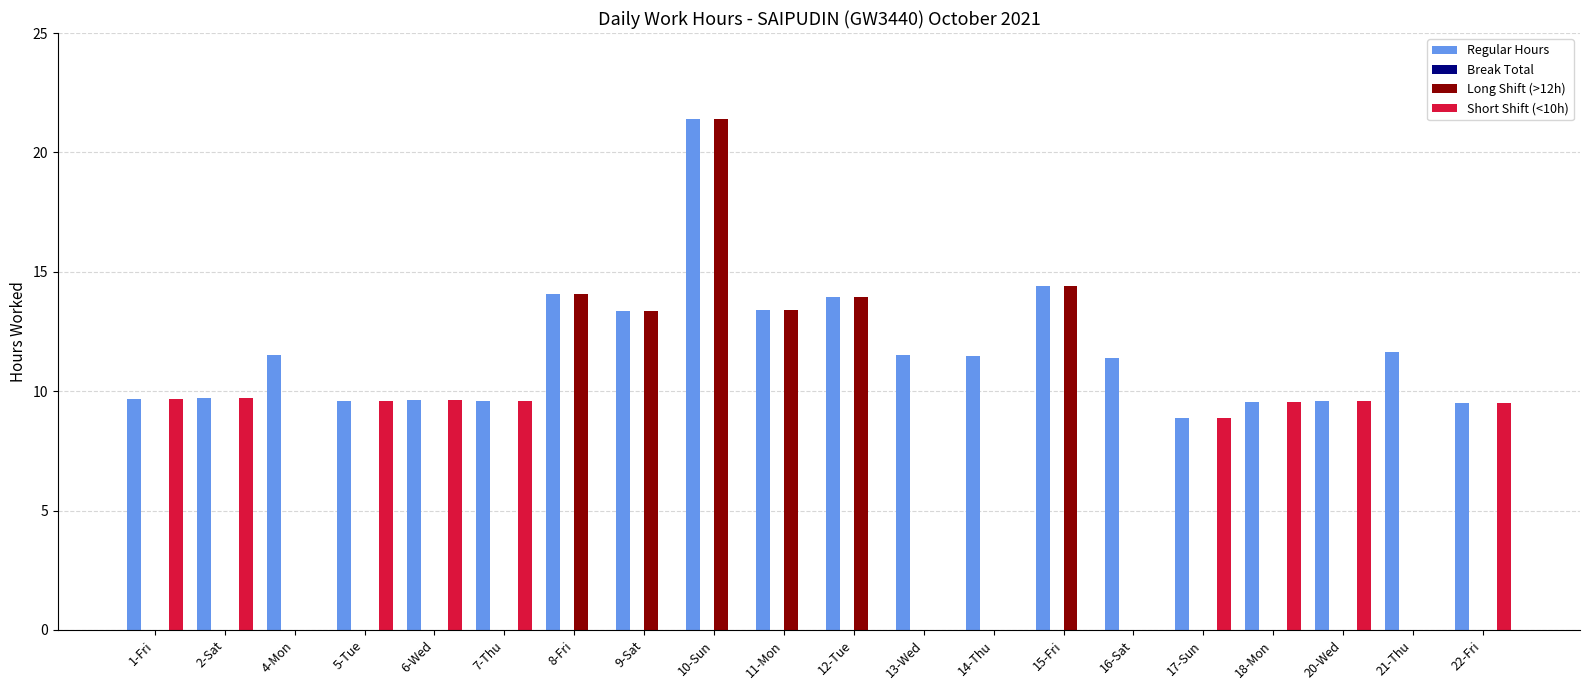

The Regular Hours series shows 11.6 at 21-Thu. True or false?

True